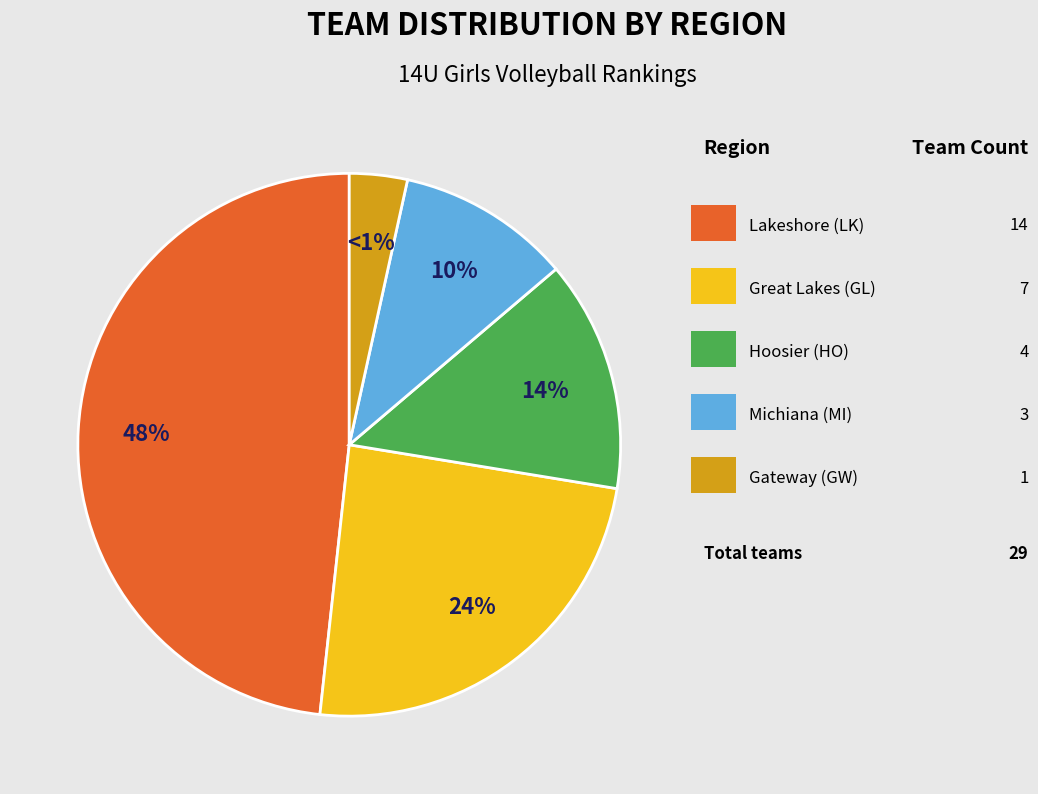

To the nearest percent, what portion does Great Lakes (GL) represent?

24%